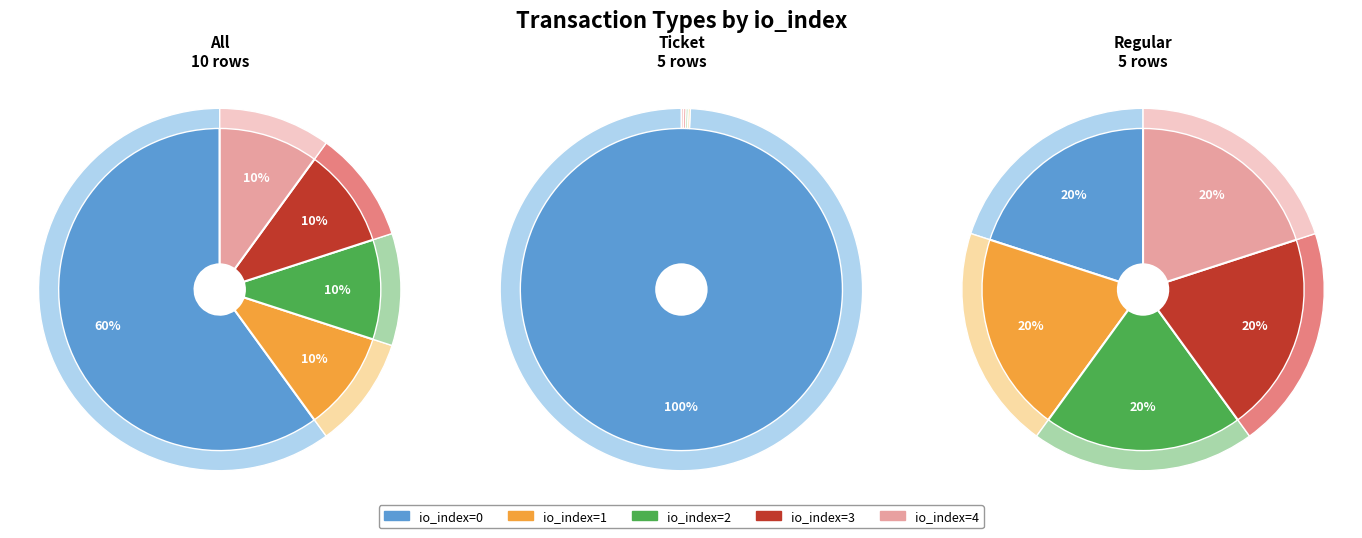

Does any single category account for the majority?

Yes